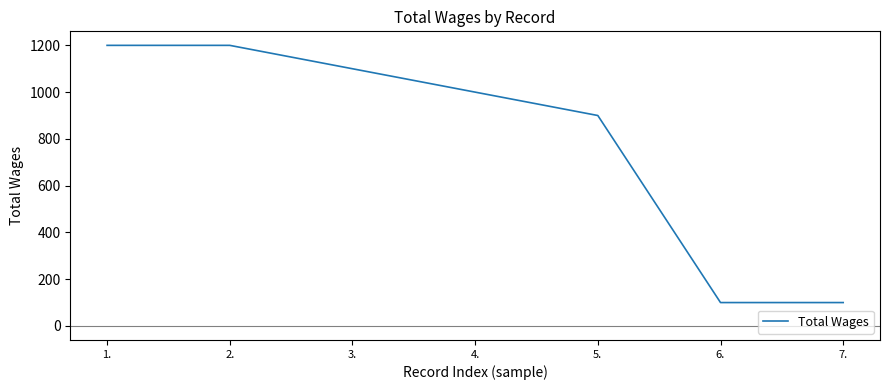

The chart shows a value of 1557 at 4.. True or false?

False